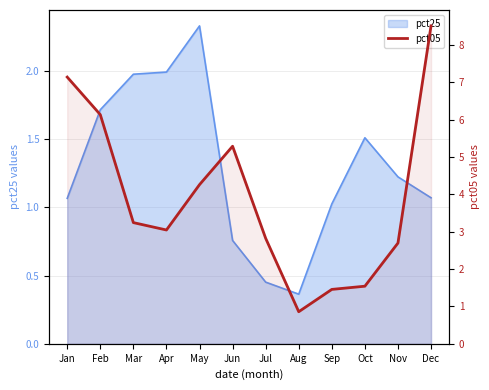

At which category does the data reach its first local valley?

Apr